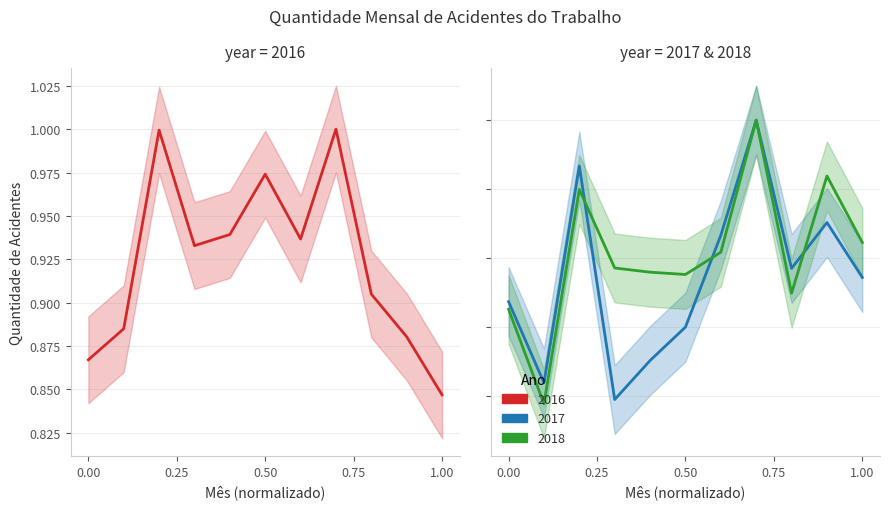

Count the 2018 values in the range 0 to 1.

11